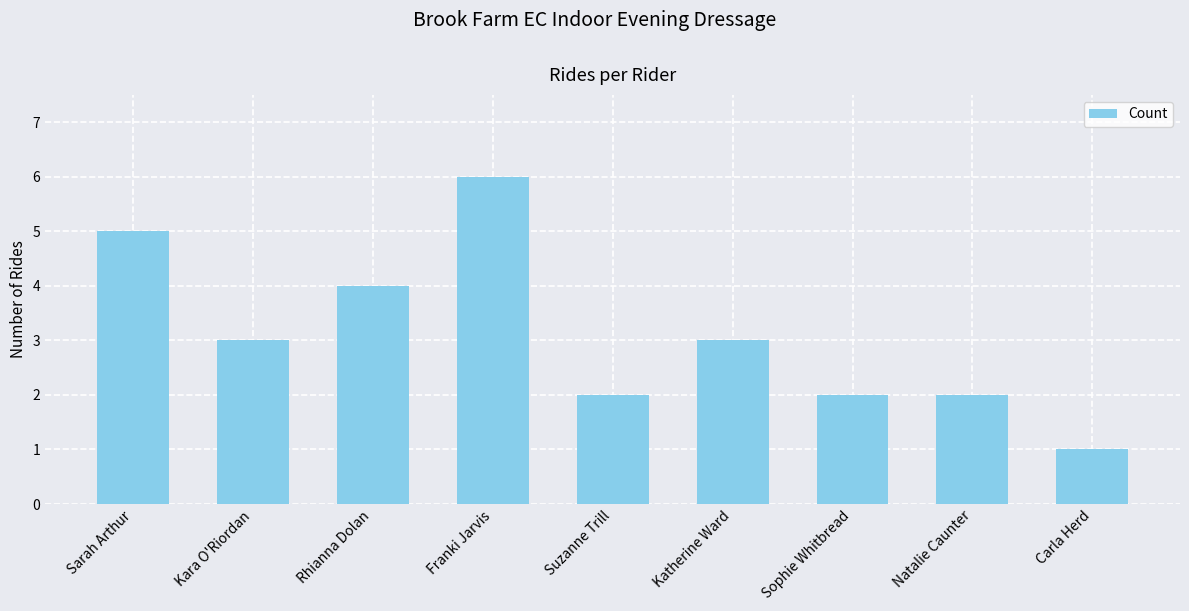

Reading right to left, list all the values displayed in this chart.

1	2	2	3	2	6	4	3	5